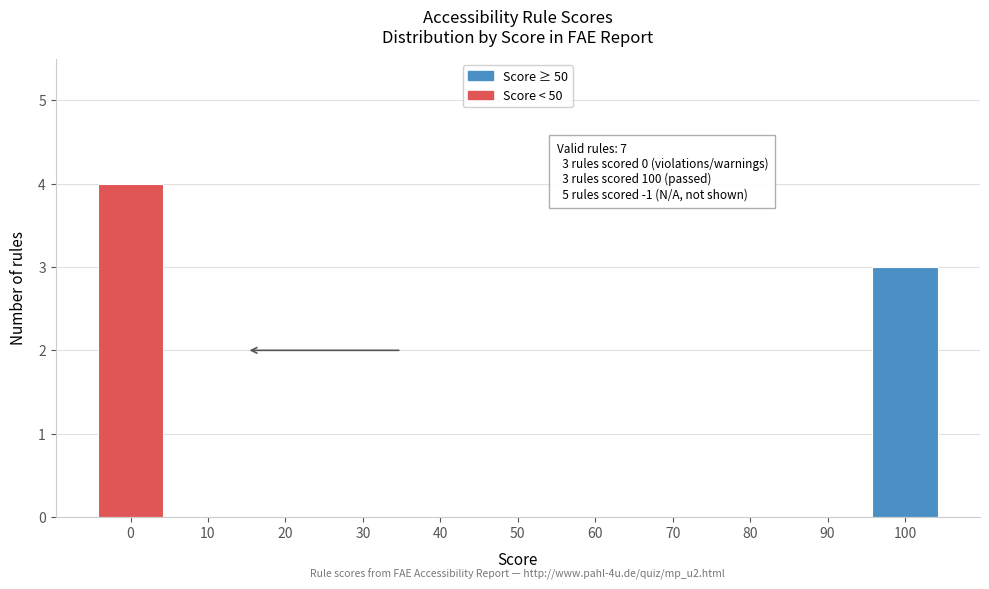

Reading left to right, list all the values displayed in this chart.

0=4	10=0	20=0	30=0	40=0	50=0	60=0	70=0	80=0	90=0	100=3